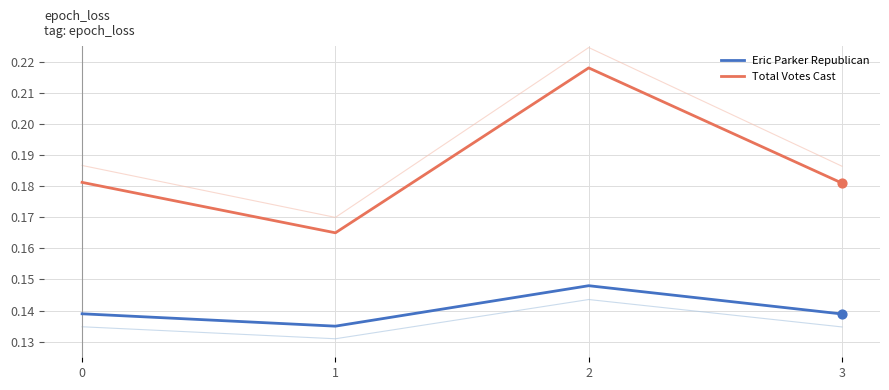

Which series has the largest Y range (max minus min)?

Total Votes Cast